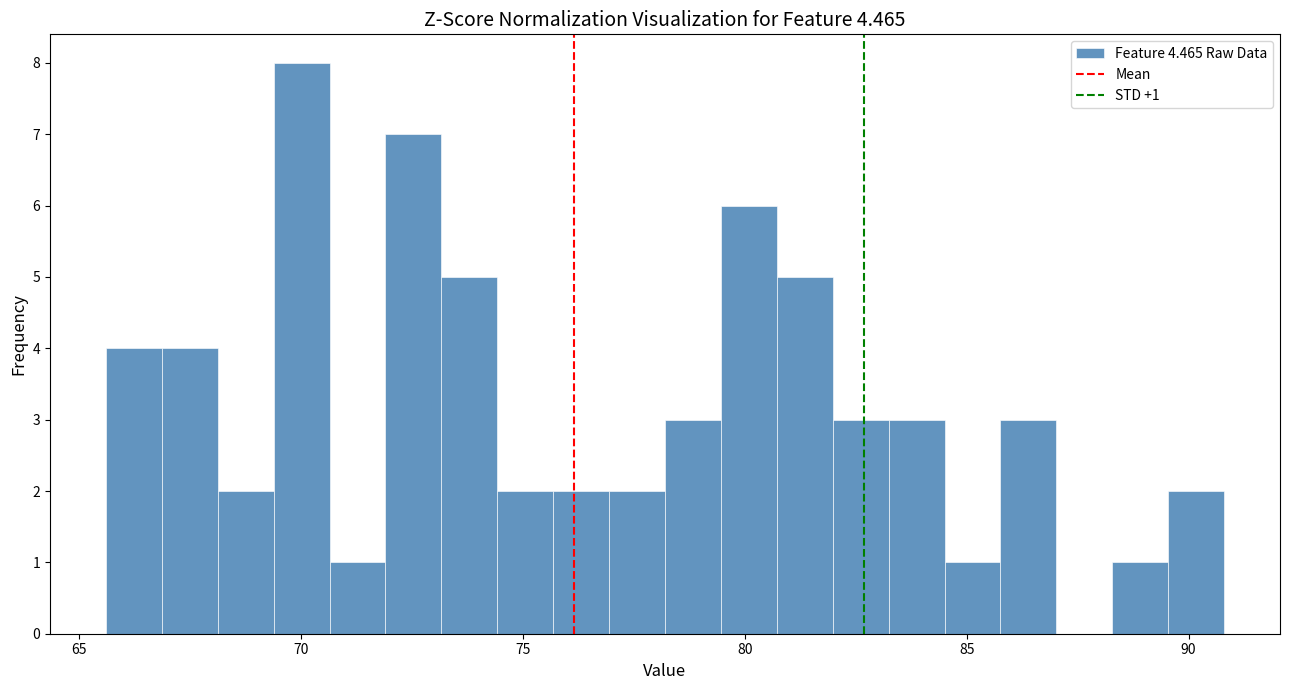

Read against the x-axis, roughly where is the centre of the tallest bar?

70.0